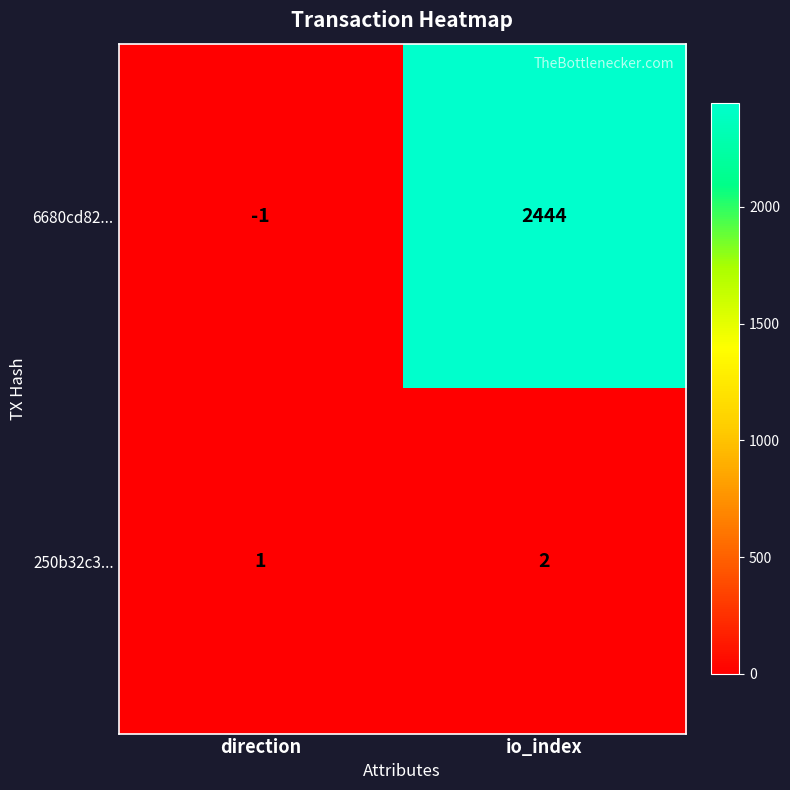

True or false: 6680cd82... has a value of 2444 at io_index.

True